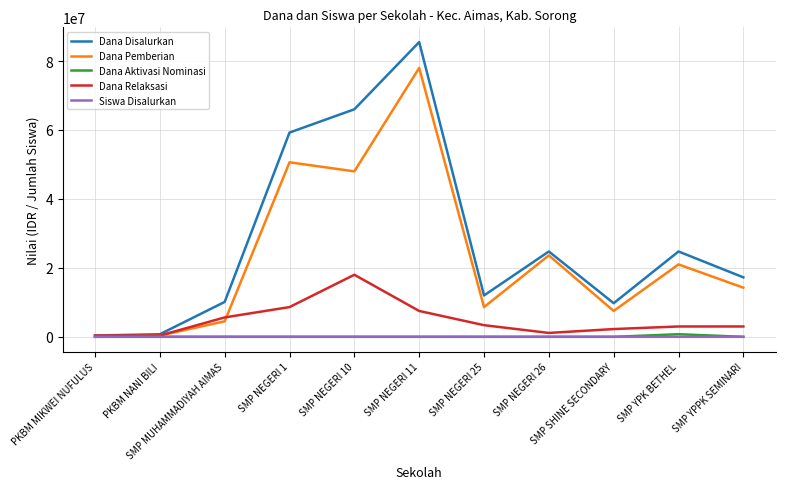

What is the highest value of the Dana Relaksasi series?

18000000